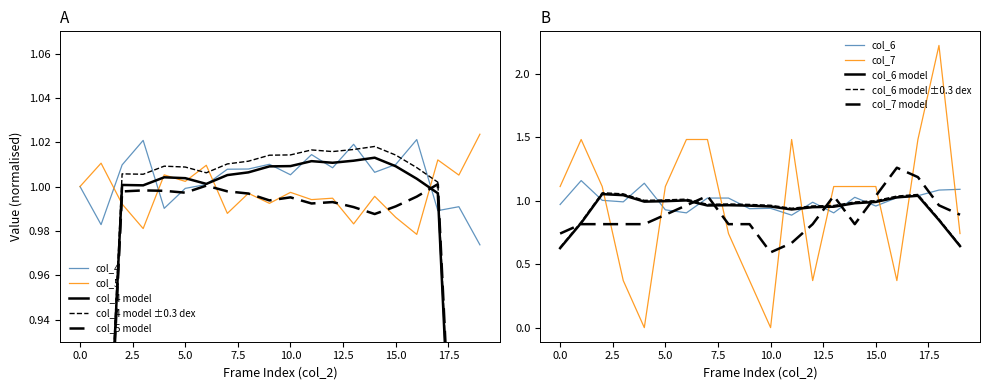

Reading left to right, transcribe all the data shown in this chart.

col_4: 1.0	1.0	1.0	1.0	1.0	1.0	1.0	1.0	1.0	1.0	1.0	1.0	1.0	1.0	1.0	1.0	1.0	1.0	1.0	1.0
col_5: 1.0	1.0	1.0	1.0	1.0	1.0	1.0	1.0	1.0	1.0	1.0	1.0	1.0	1.0	1.0	1.0	1.0	1.0	1.0	1.0
col_6: 1.0	1.2	1.0	1.0	1.1	0.9	0.9	1.0	1.0	0.9	0.9	0.9	1.0	0.9	1.0	1.0	1.0	1.0	1.1	1.1
col_7: 1.1	1.5	1.1	0.4	0.0	1.1	1.5	1.5	0.7	0.4	0.0	1.5	0.4	1.1	1.1	1.1	0.4	1.5	2.2	0.7